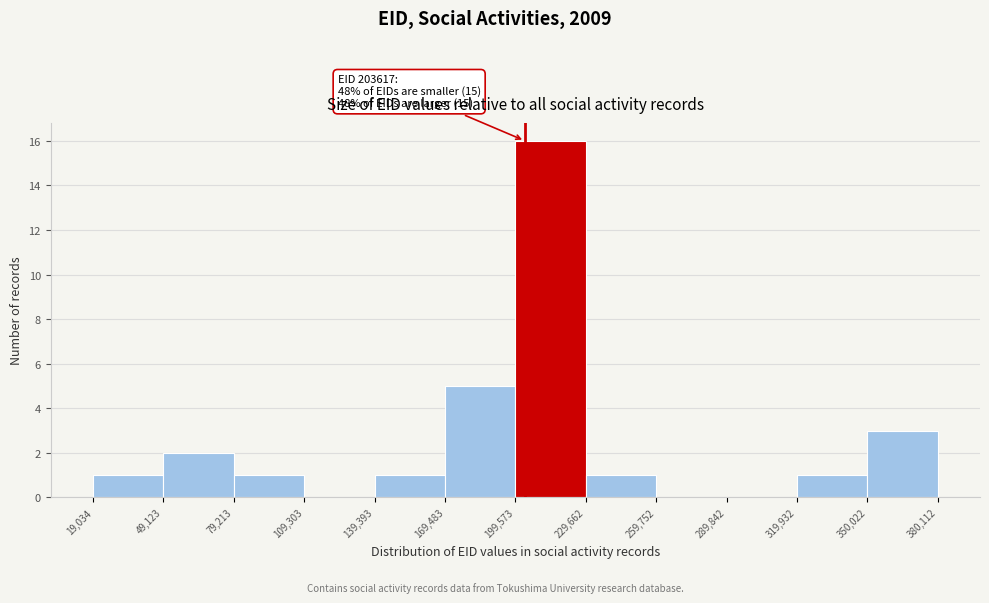

Over which range of the x-axis is the bar tallest?

199,573 to 229,662